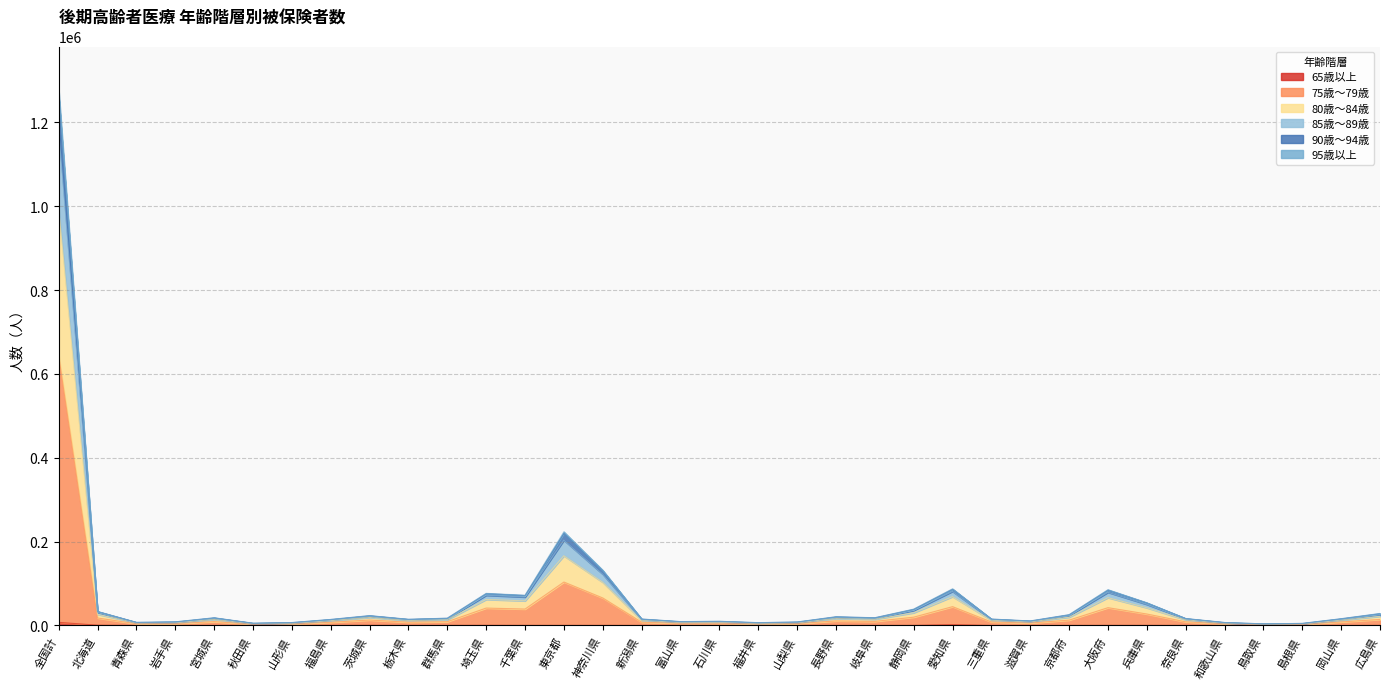

At which category is the sum across all series the highest?

全国計